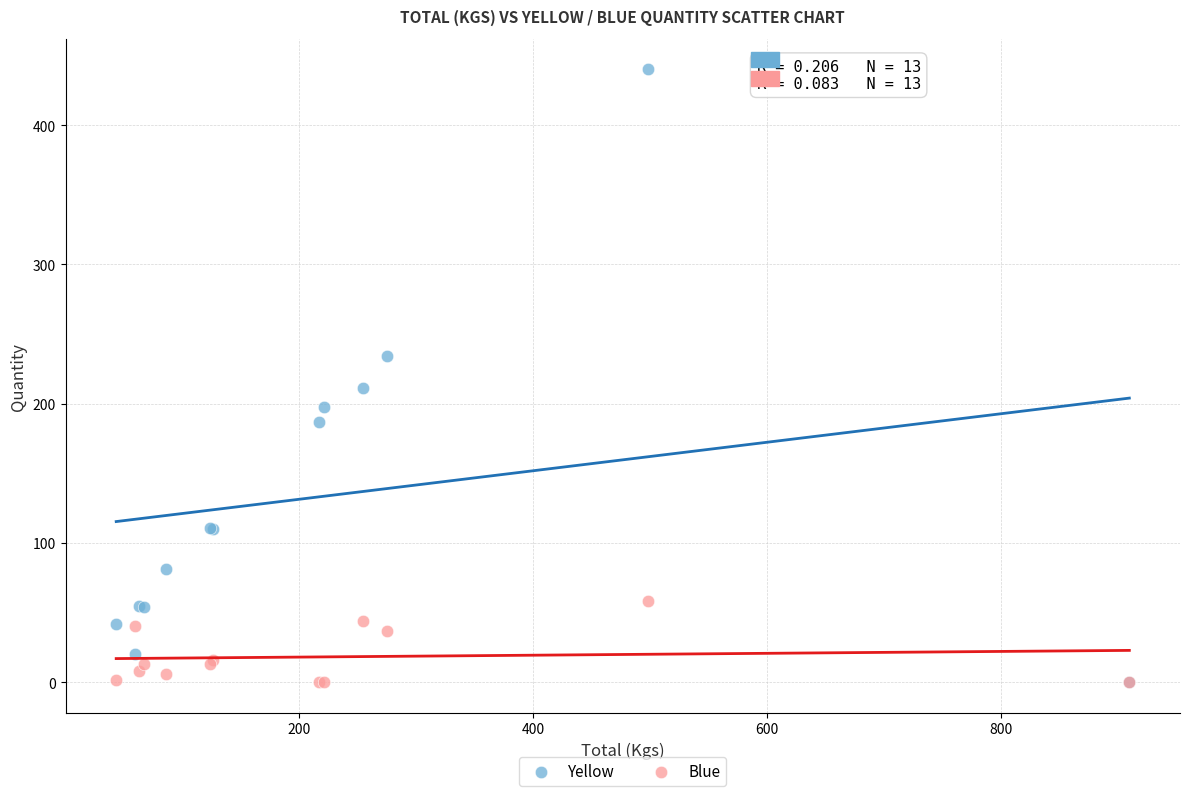

What are all the series names shown in the legend?

Yellow, Blue